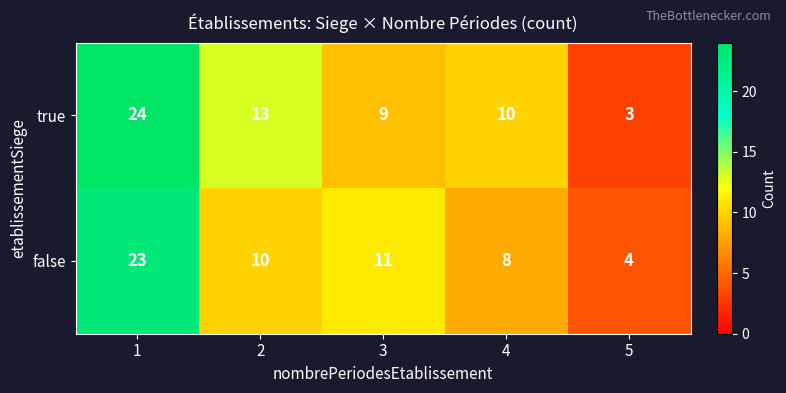

At which label is false closest to 13?

3